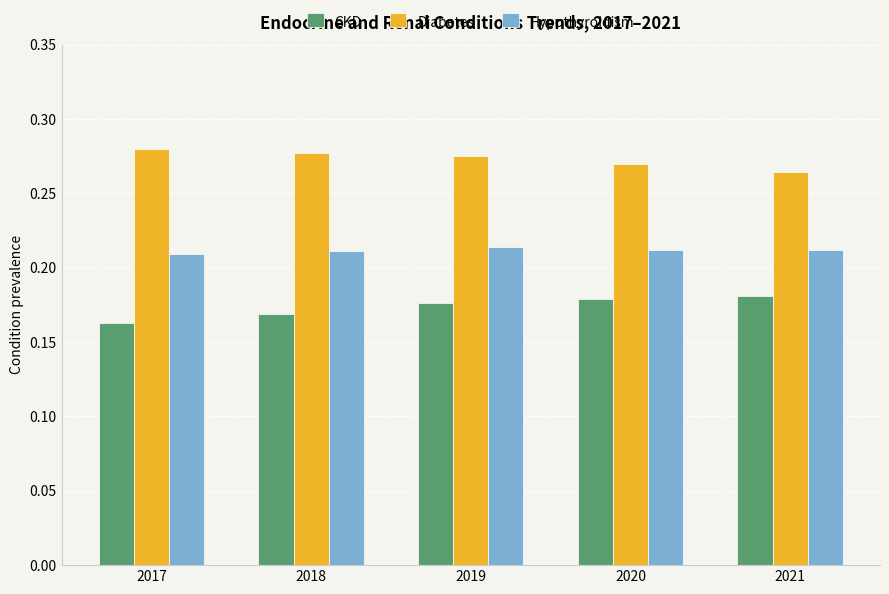

The Diabetes series shows 0.2 at 2020. True or false?

False